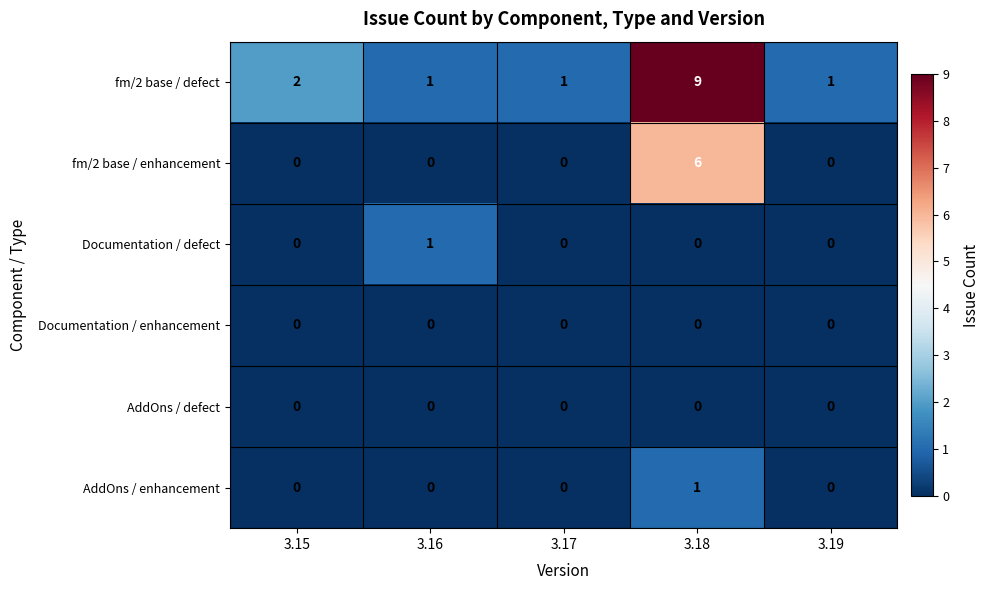

Which series has the widest spread of values?

fm/2 base / defect